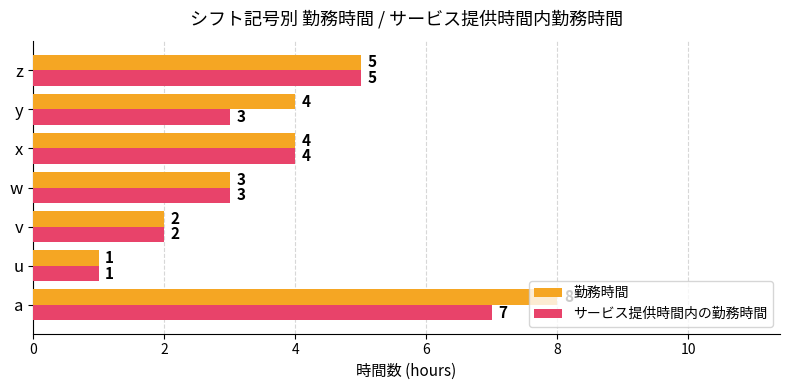

How many series are shown in this chart?

2